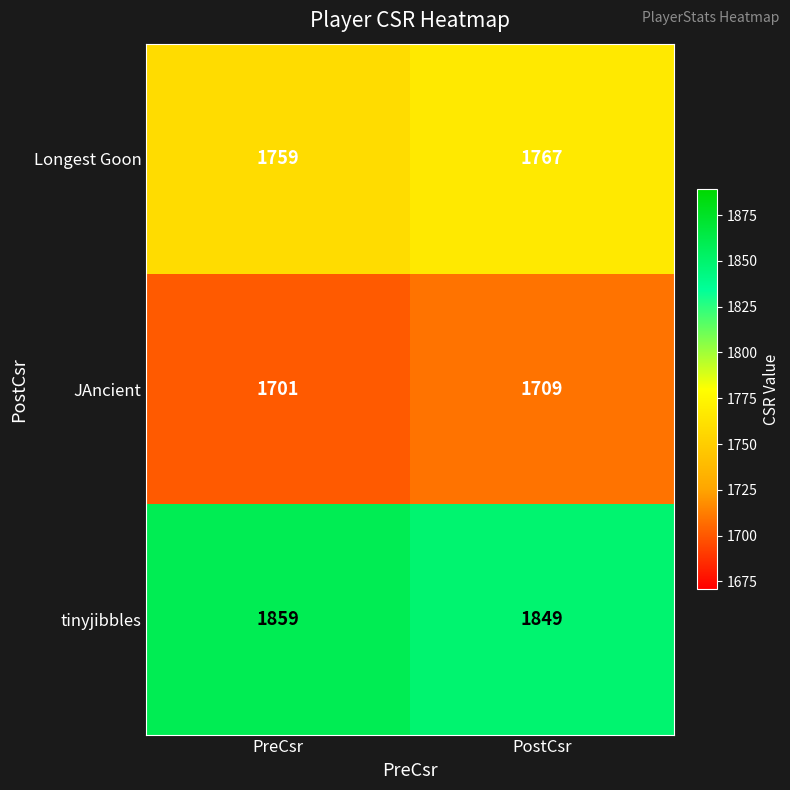

Reading left to right, extract all data points from this chart.

Longest Goon: PreCsr=1759	PostCsr=1767
JAncient: PreCsr=1701	PostCsr=1709
tinyjibbles: PreCsr=1859	PostCsr=1849